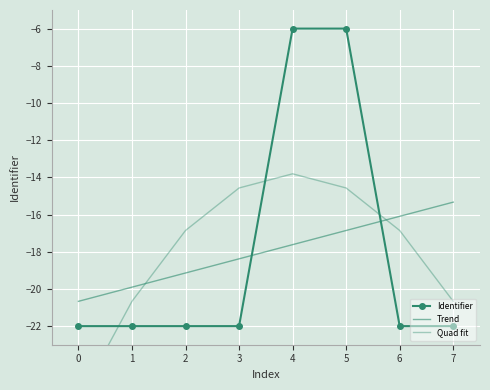

Which series ends up on top after the final intersection of Quad fit and Identifier?

Quad fit